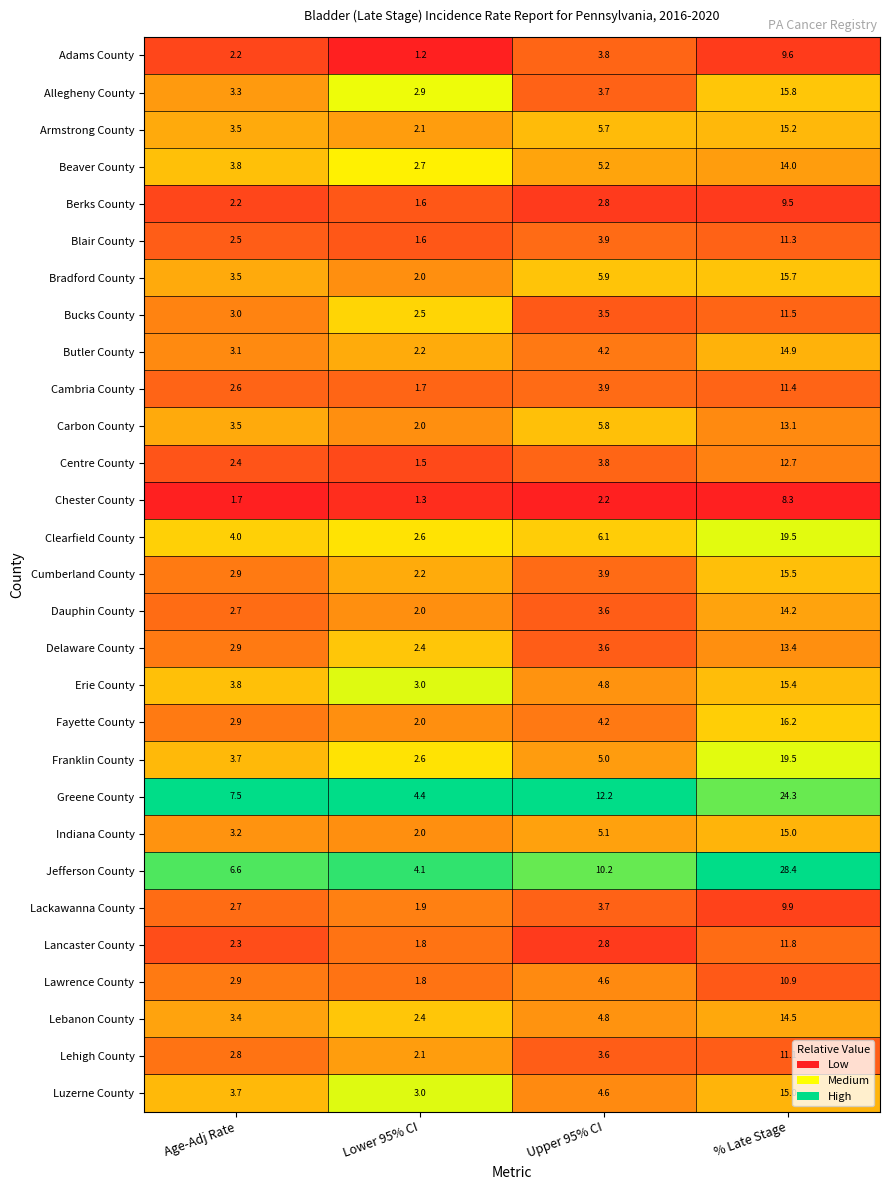

Which label corresponds to the largest value in the chart?

% Late Stage